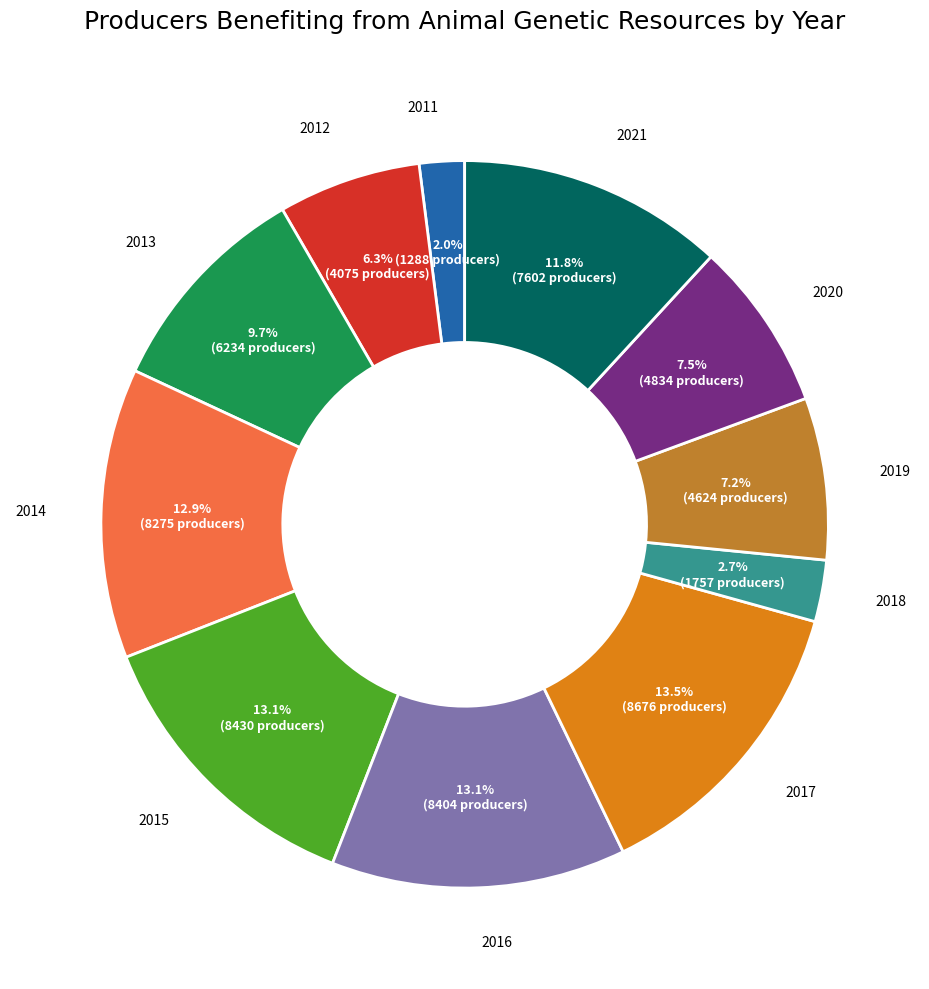

Does any single category account for the majority?

No